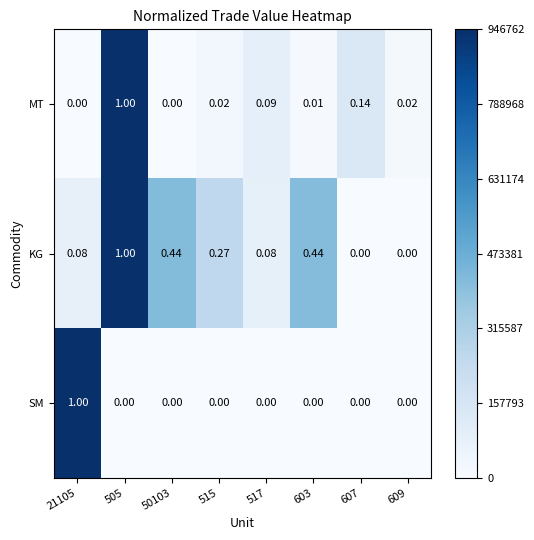

List the series in order of their overall mean, lowest first.

SM, MT, KG